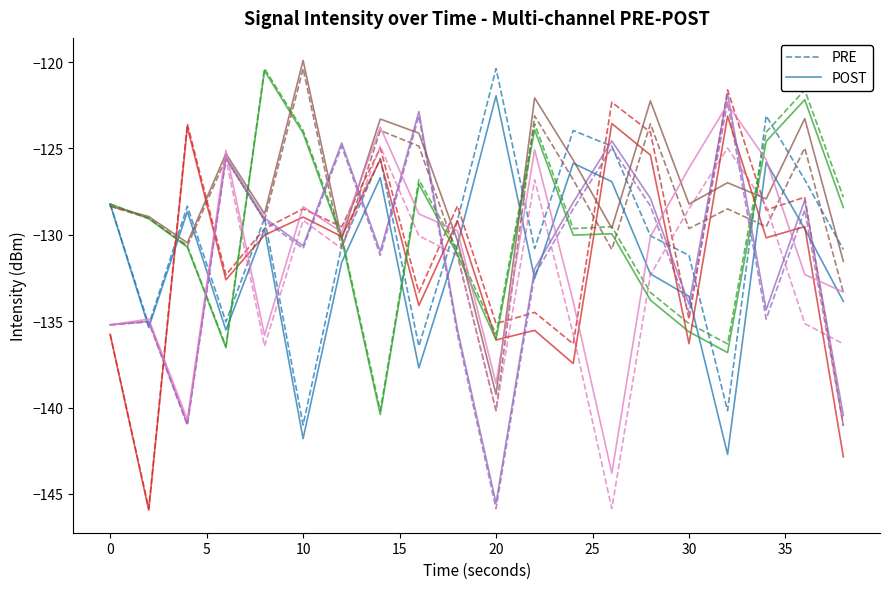

True or false: POST has a value of -122.0 at 20.

True